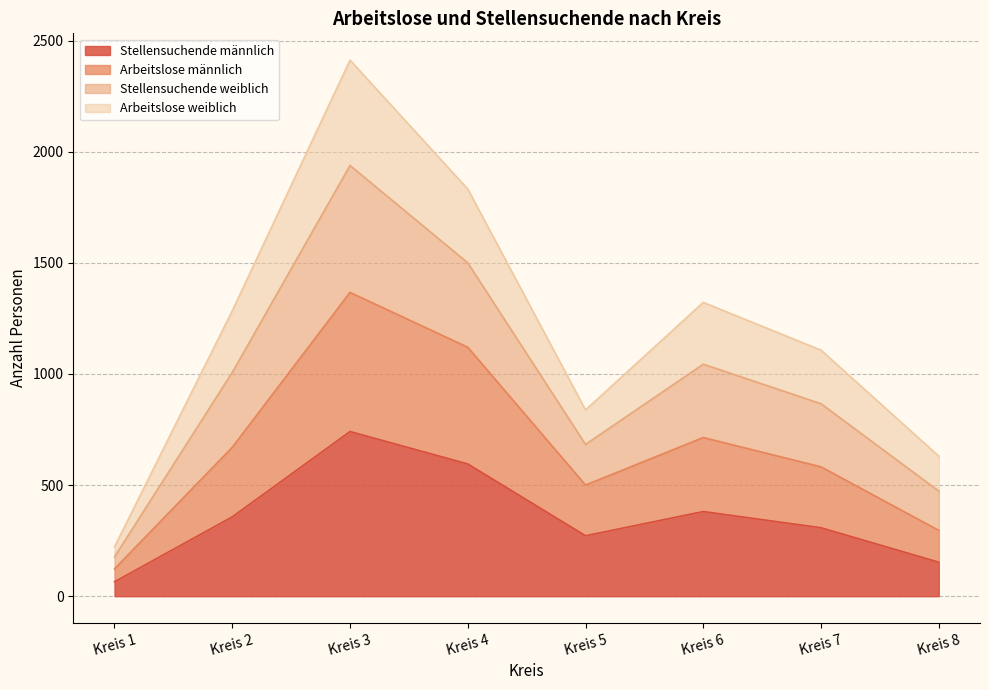

At how many categories does at least one series exceed 2296?

1